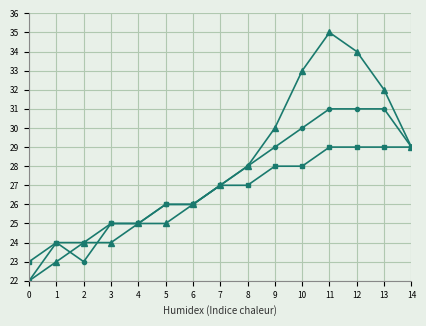

What is the maximum value shown in the chart?

35